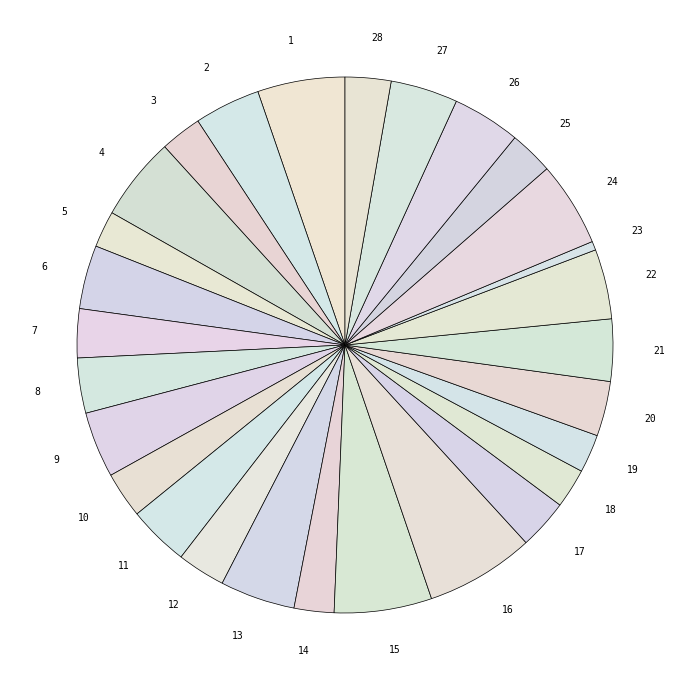

How many slices are in this pie chart?

28